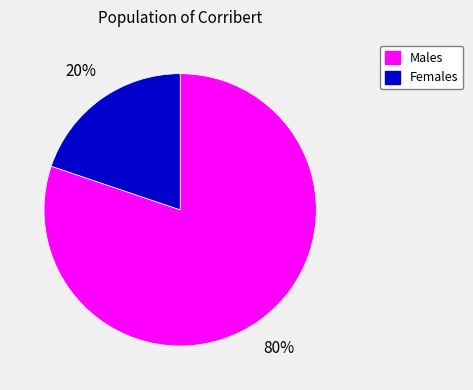

Is there any slice that represents more than half of the pie?

Yes